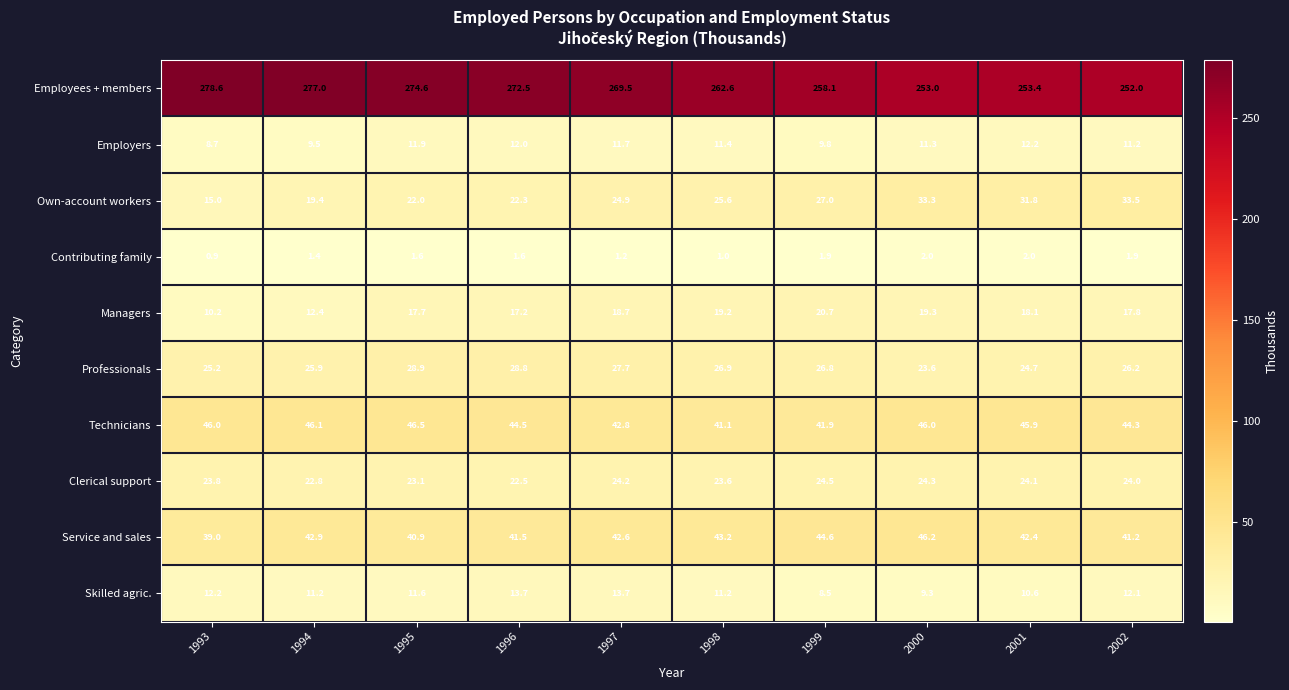

Between 2000 and 2002, which series saw the biggest shift?

Service and sales